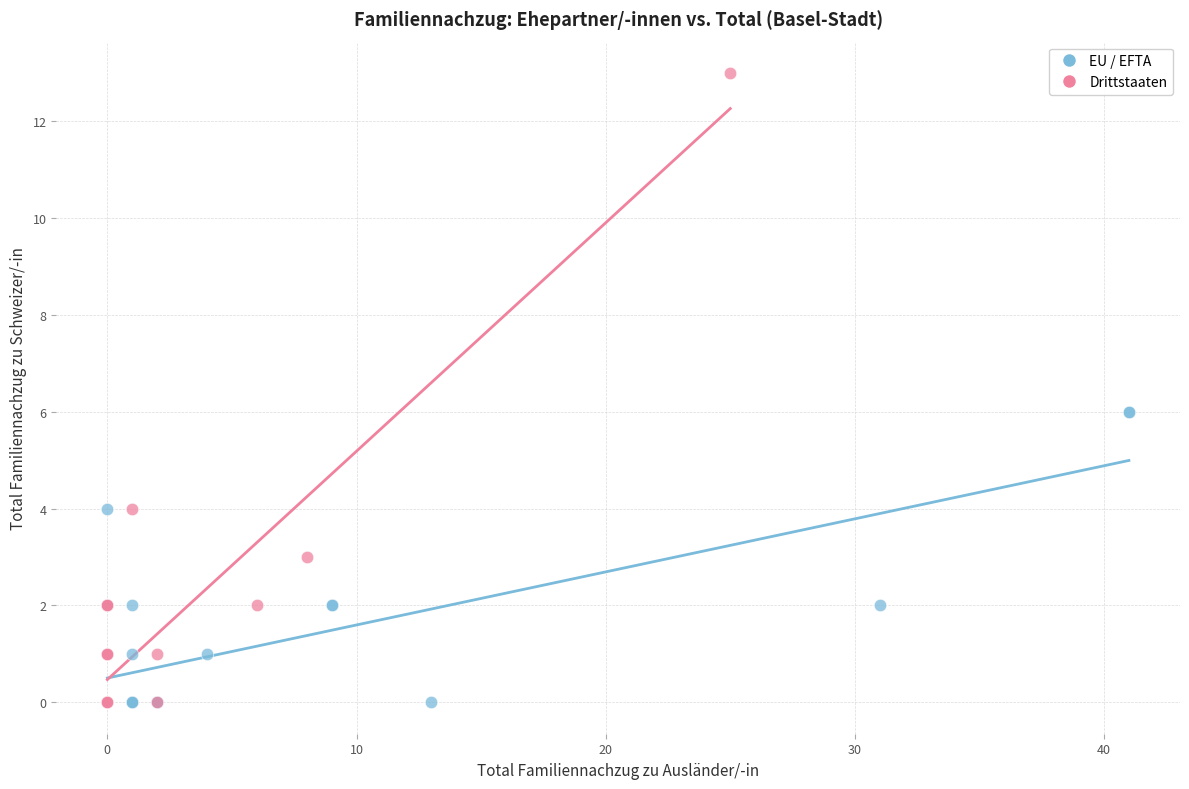

Which series has the largest Y range (max minus min)?

Drittstaaten